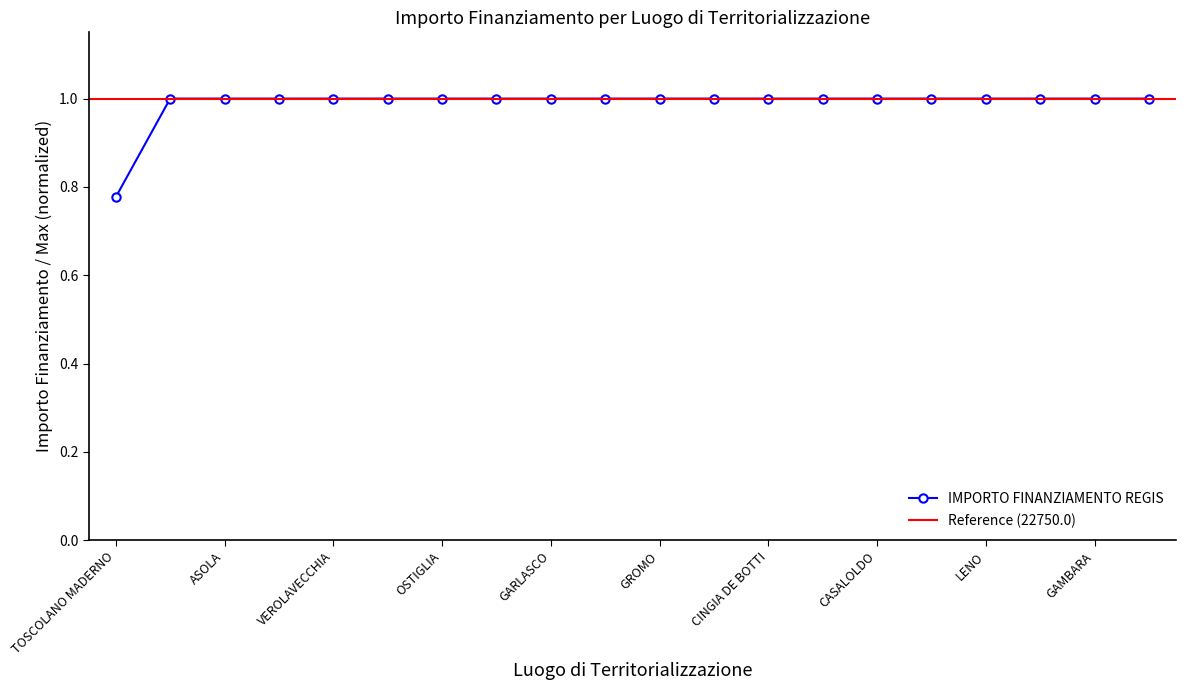

Rank the categories by value from highest to lowest.

LANGOSCO, ASOLA, SUSTINENTE, VEROLAVECCHIA, CALVISANO, OSTIGLIA, ORZINUOVI, GARLASCO, BRANDICO, GROMO, SANTO STEFANO LODIGIANO, CINGIA DE BOTTI, ROBECCO DOGLIO, CASALOLDO, CASALMAGGIORE, LENO, CANONICA DADDA, GAMBARA, GRUMELLO CREMONESE ED UNITI, TOSCOLANO MADERNO